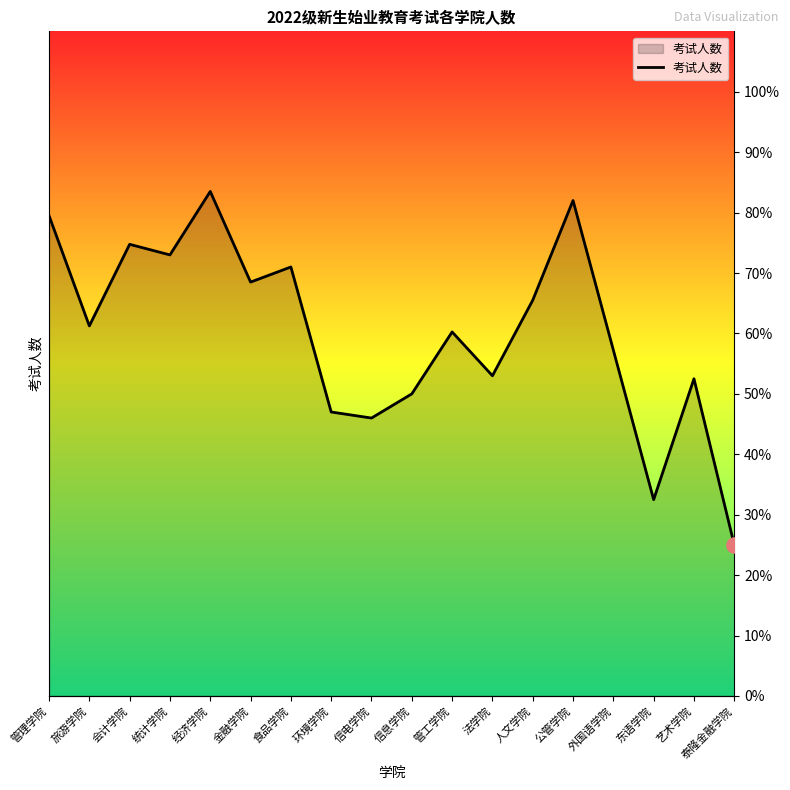

What is the ratio of the value at 法学院 to the value at 环境学院?

1.1